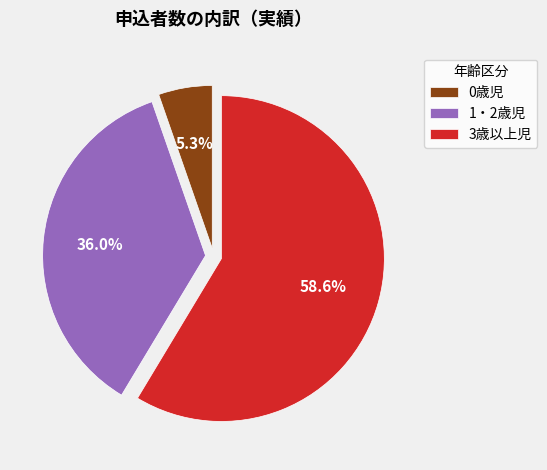

To the nearest percent, what is the combined percentage of 3歳以上児 and 1・2歳児?

95%